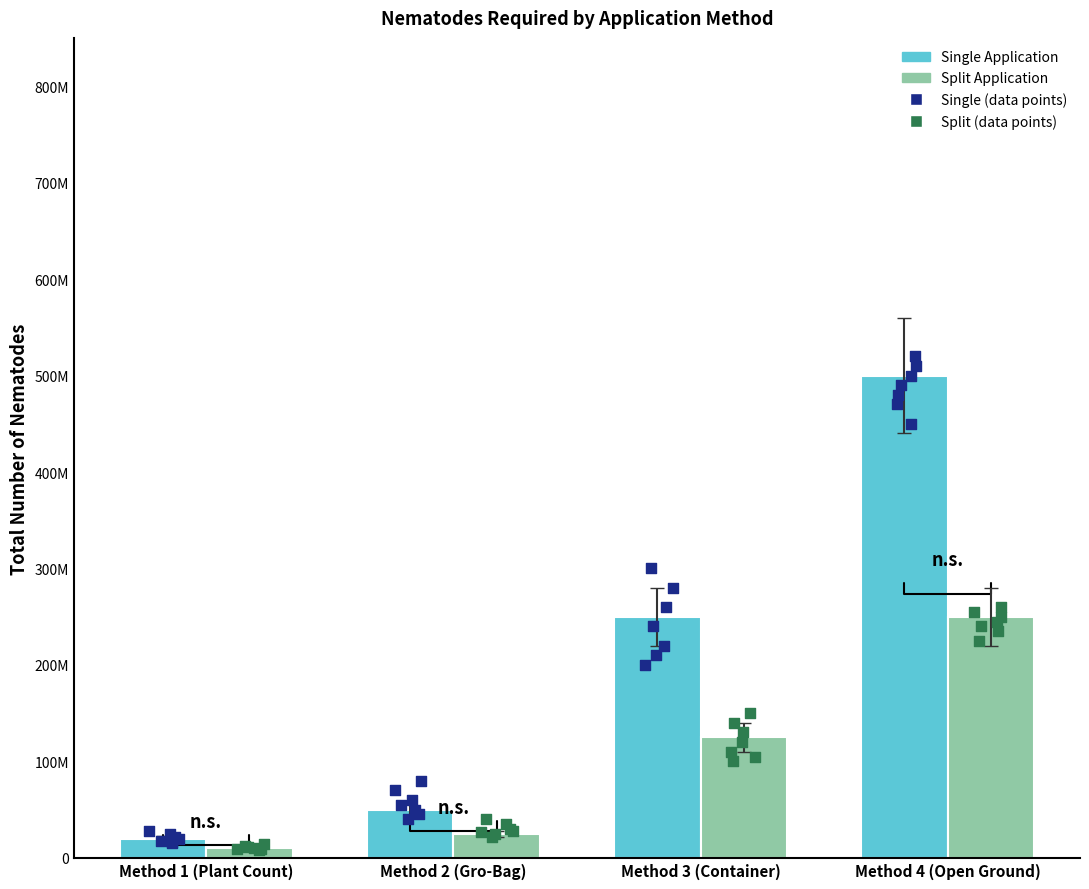

Which series reaches the maximum Y coordinate?

Single Application